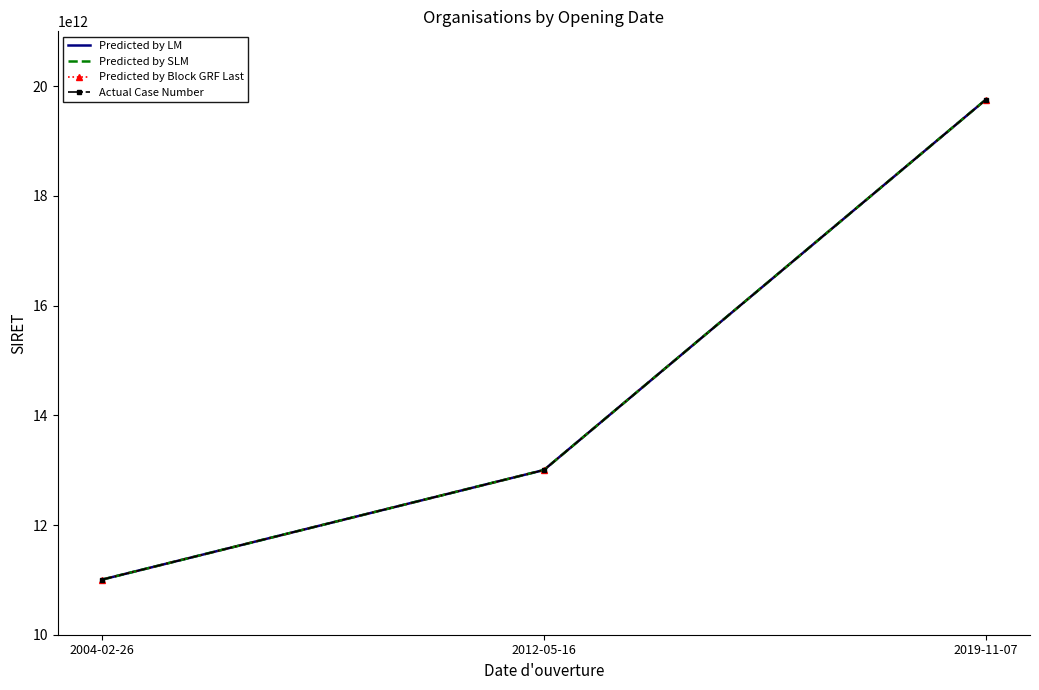

What position from the right is 2012-05-16?

2